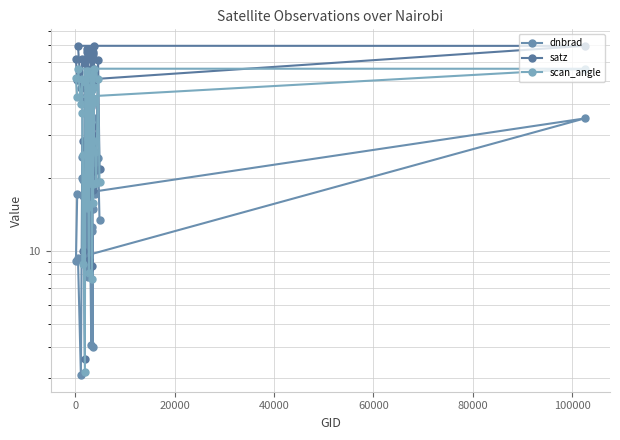

Reading left to right, transcribe all the data shown in this chart.

dnbrad: 9.1	17.1	35.0	9.4	3.1	24.4	19.8	19.6	16.7	10.7	19.7	23.5	40.8	18.7	14.3	12.6	13.8	7.8	20.8	18.1	10.7	27.0	11.9	4.1	17.2	12.0	12.5	4.0	18.2	14.8	19.8	25.8	22.8	25.6	35.2	23.3	17.1	23.7	24.1	13.4
satz: 61.6	50.3	69.6	69.7	46.5	61.6	42.7	10.0	28.3	3.6	59.2	61.4	67.9	65.8	22.1	17.0	46.9	63.9	56.1	33.0	9.2	53.8	21.7	39.1	61.0	8.7	54.1	65.4	49.4	21.3	17.8	47.3	64.2	69.2	55.8	32.5	29.2	21.5	61.2	21.7
scan_angle: 51.1	42.9	56.0	56.1	40.0	51.1	36.8	8.8	24.8	3.2	49.4	51.0	55.1	53.8	19.4	15.0	40.2	52.6	47.3	28.8	8.1	45.6	19.1	33.9	50.7	7.7	45.8	53.6	42.2	18.8	15.7	40.6	52.8	55.8	47.0	28.4	25.6	19.0	50.8	19.1